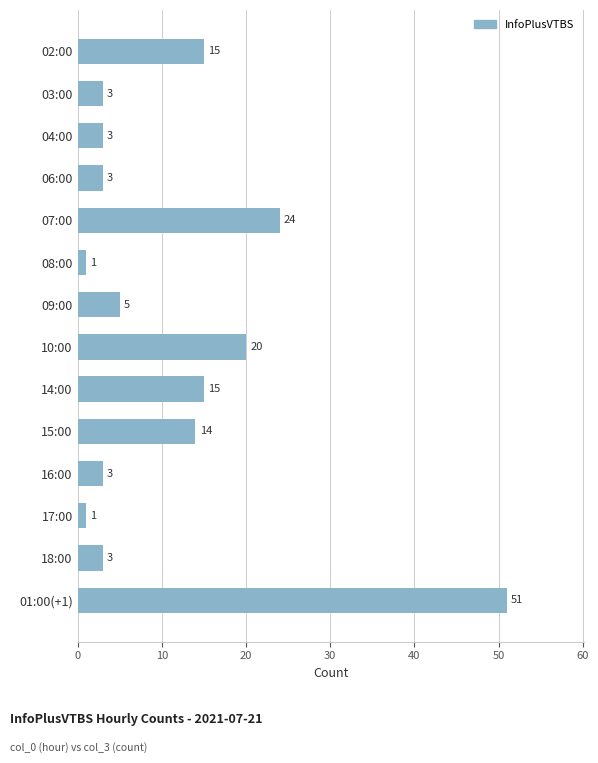

How many data points are less than 5?

7